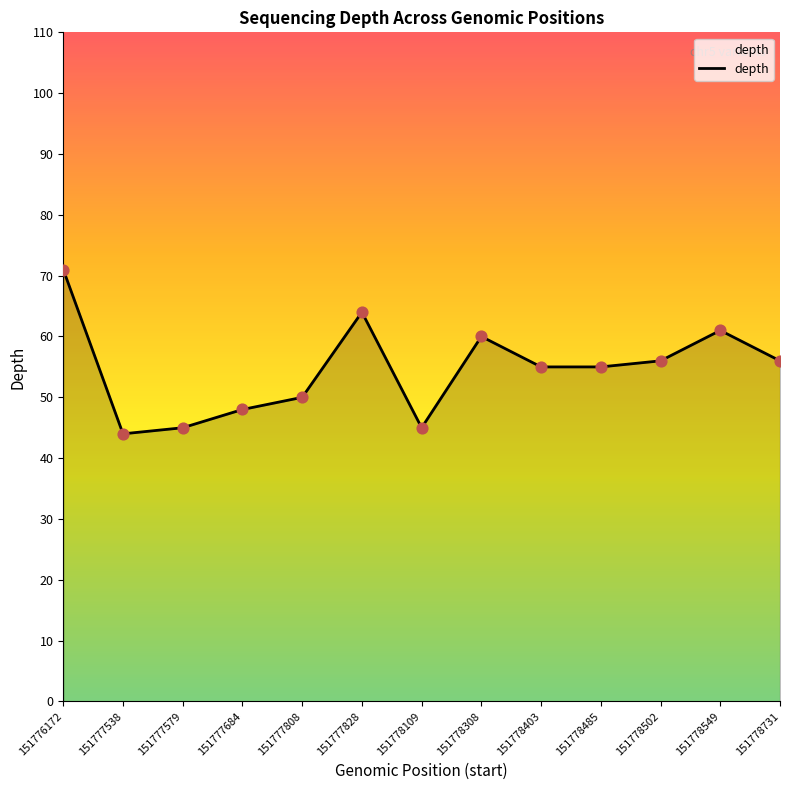

What is the change in value from 151777828 to 151778109?

-19